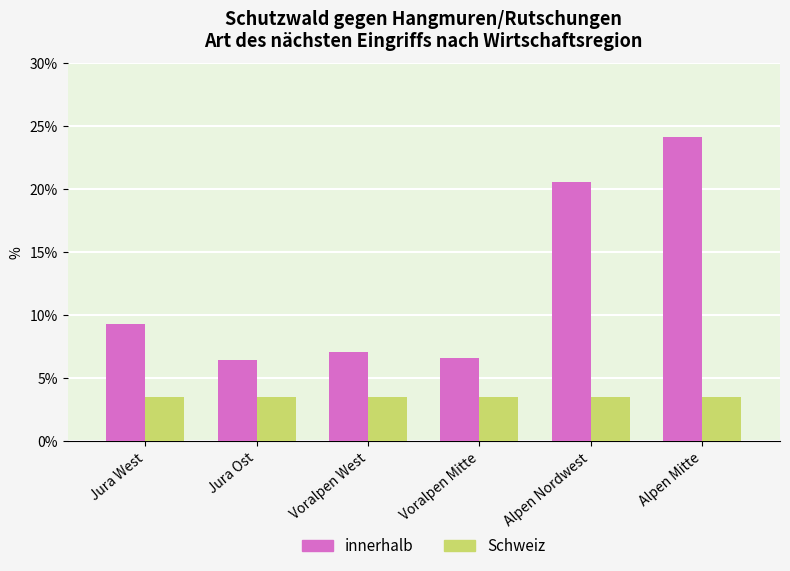

What is the average value of the innerhalb series?

12.4